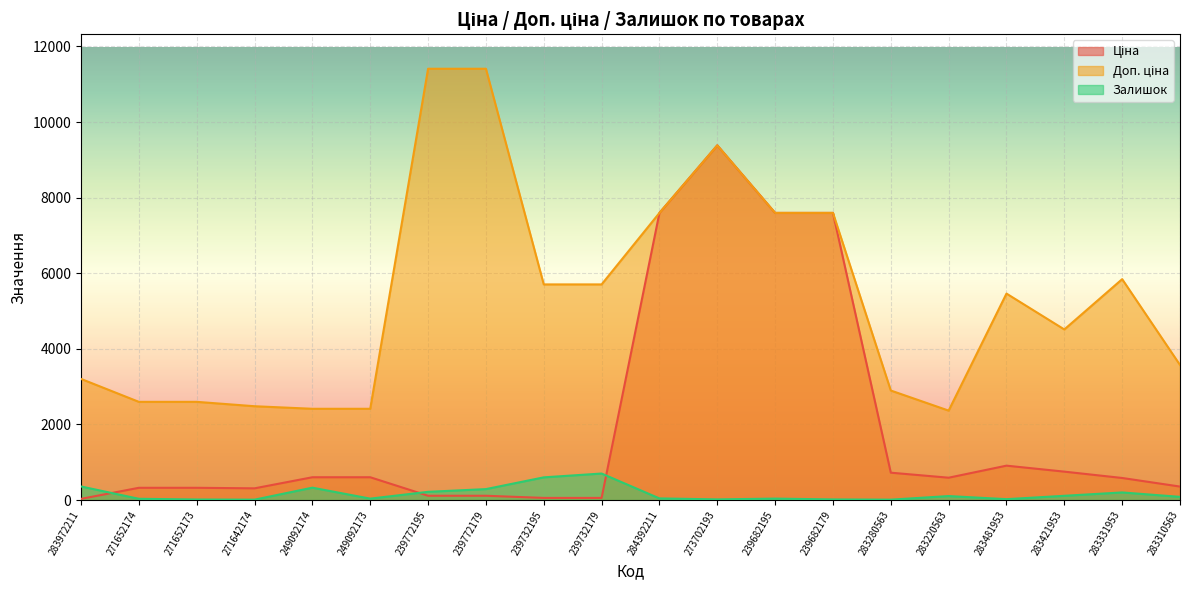

Rank the series by their average value, from lowest to highest.

Залишок, Ціна, Доп. ціна